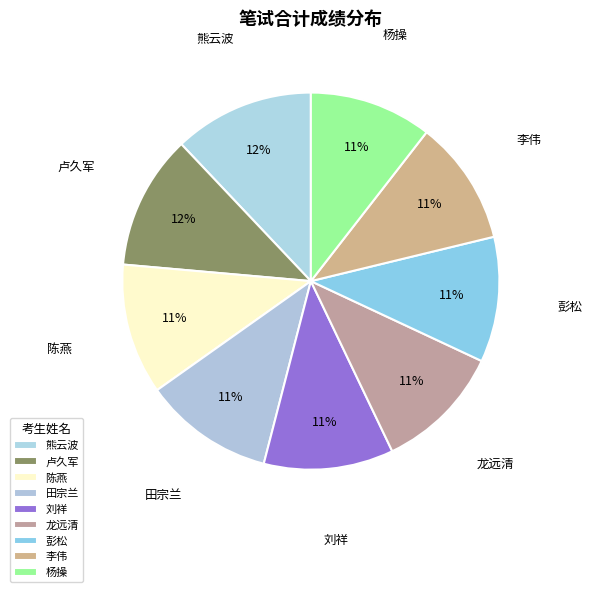

To the nearest percent, what is the combined percentage of 熊云波 and 卢久军?

24%